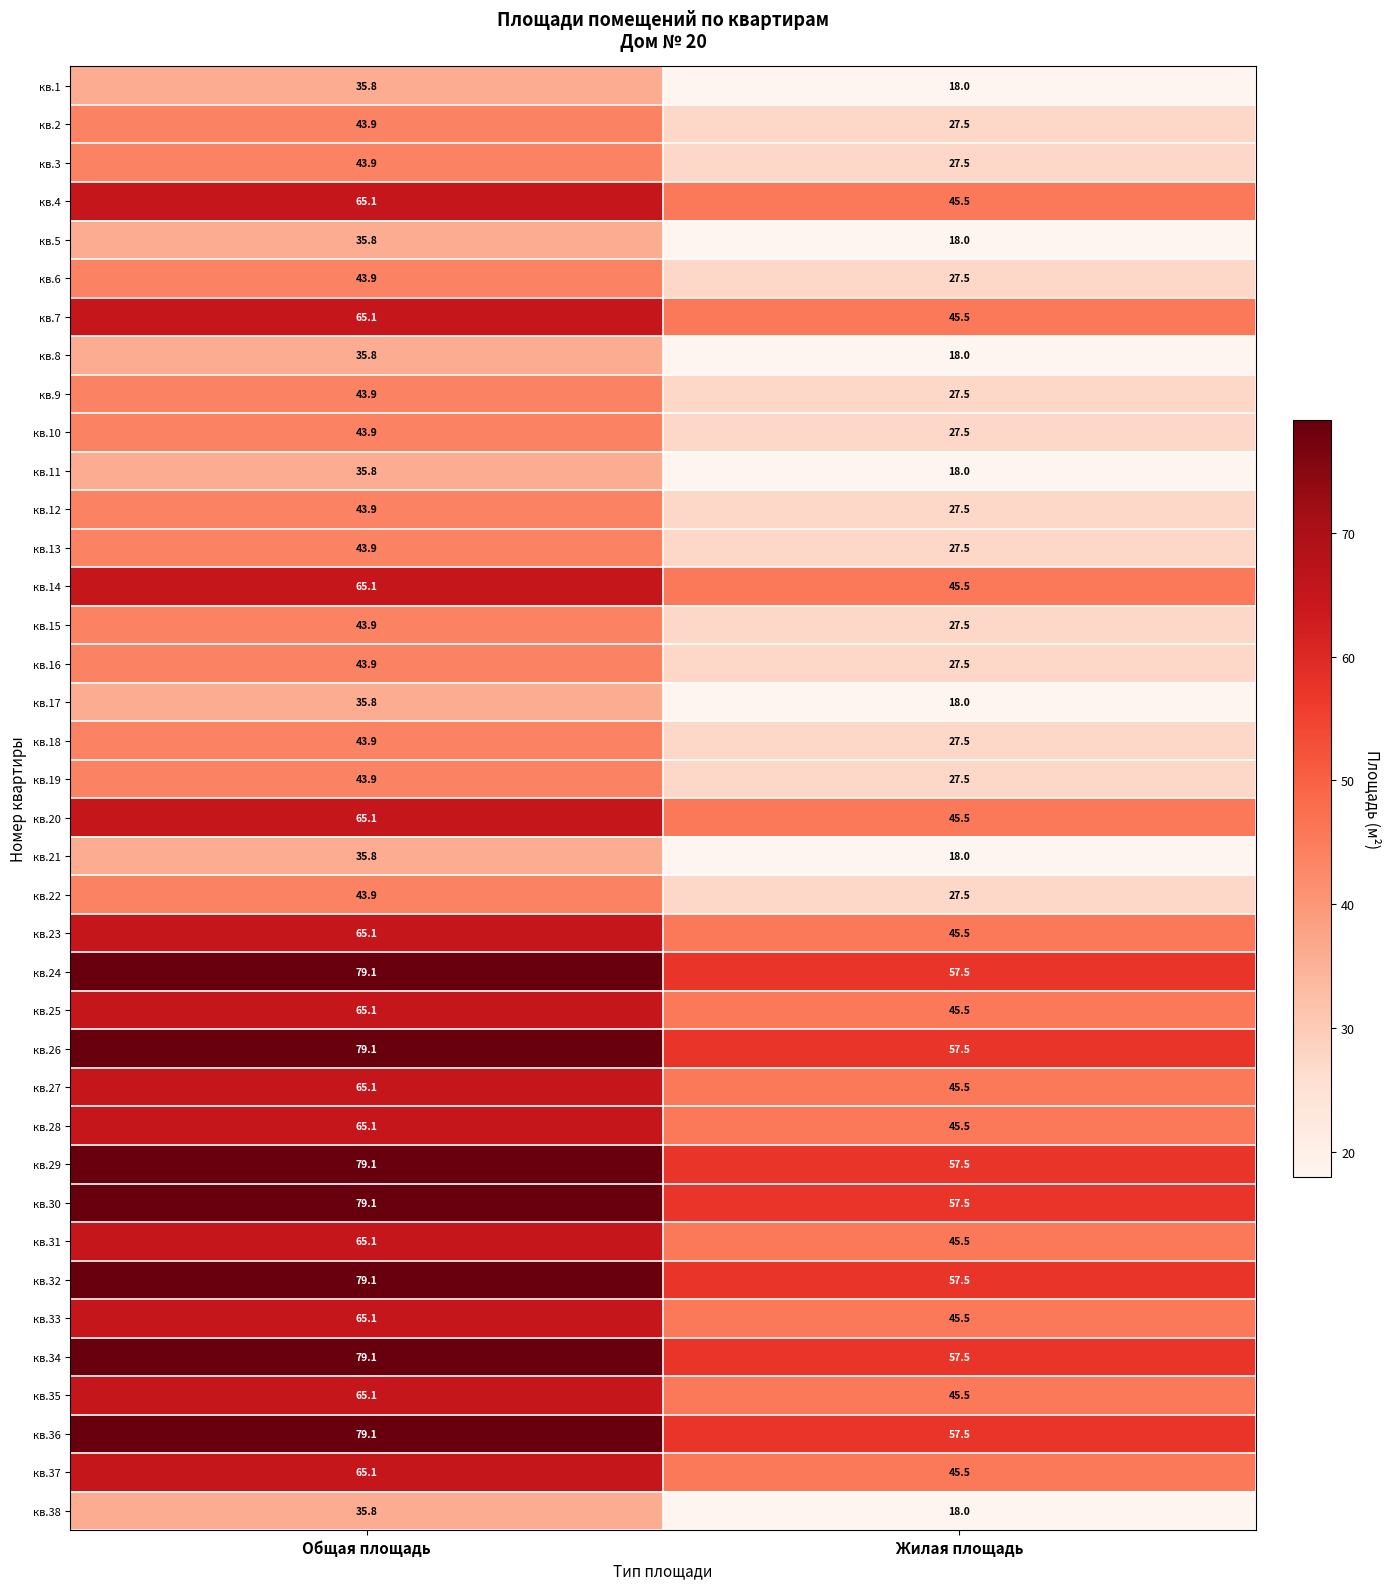

What is the difference between the highest and lowest values at Общая площадь?

43.3